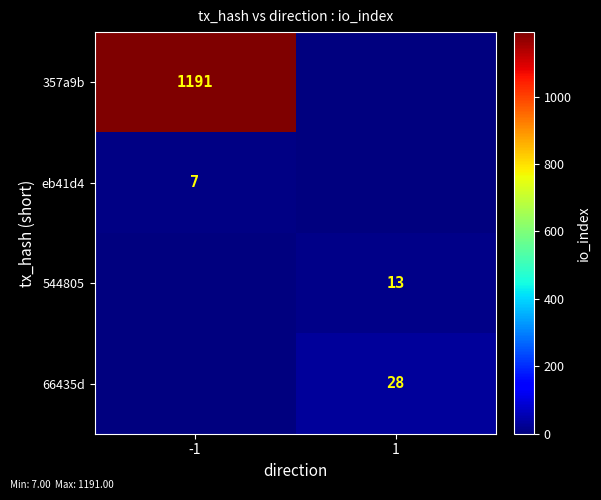

Is it true that 544805 equals 13 at 1?

True